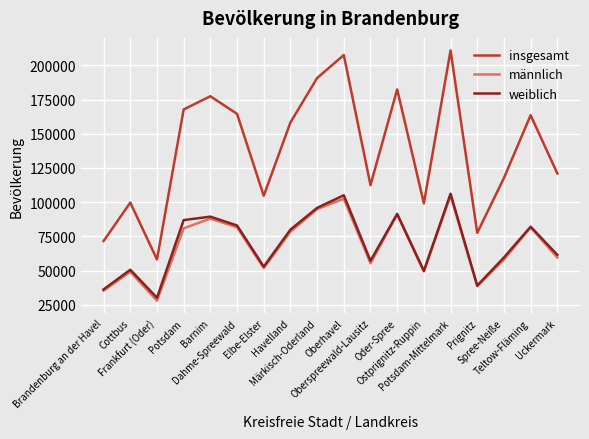

Which series has the largest range (max minus min)?

insgesamt